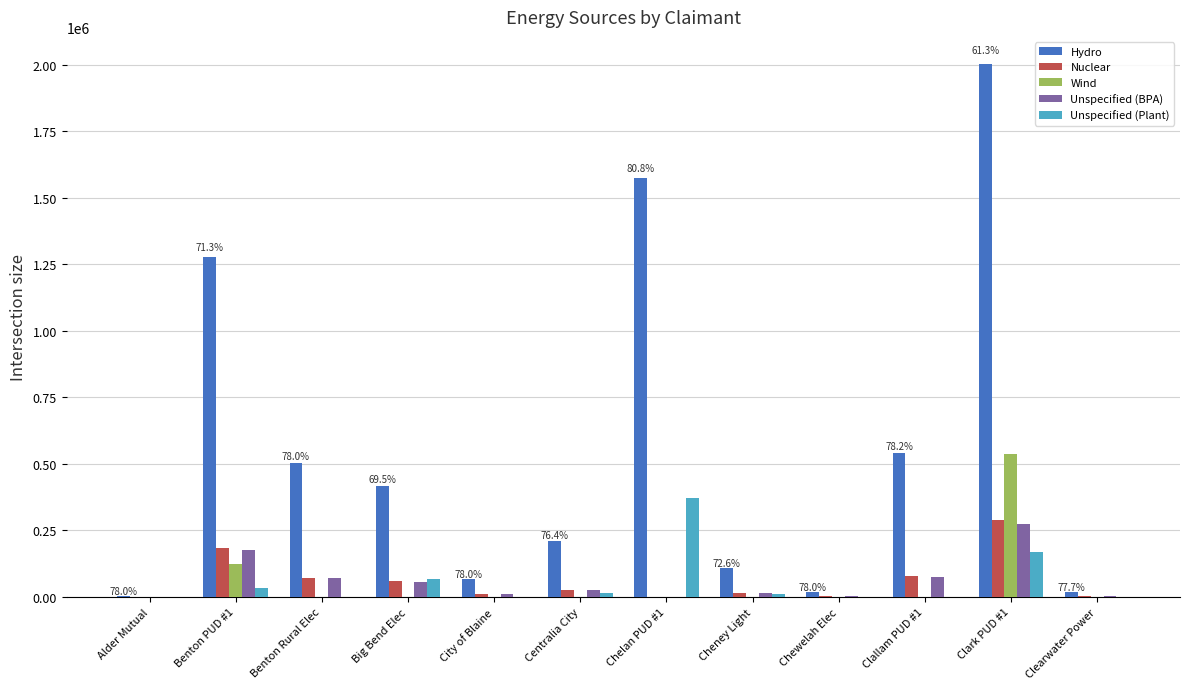

What is the average value of the Nuclear series?

61479